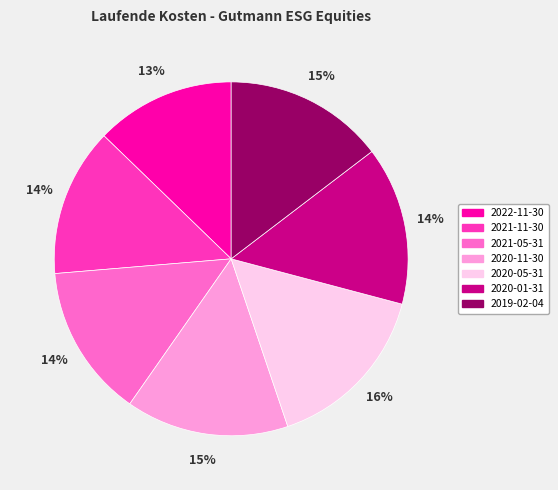

Do 2021-11-30 and 2019-02-04 together represent more than half of the pie?

No